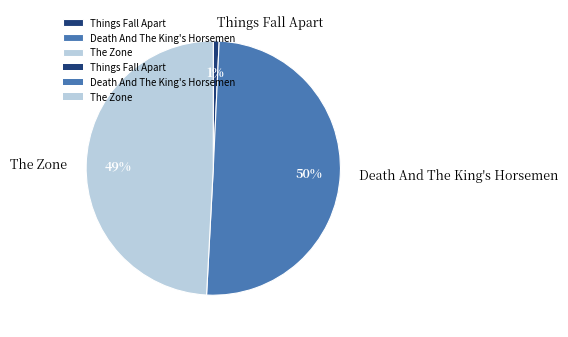

What percentage is the Death And The King's Horsemen slice, to the nearest percent?

50%